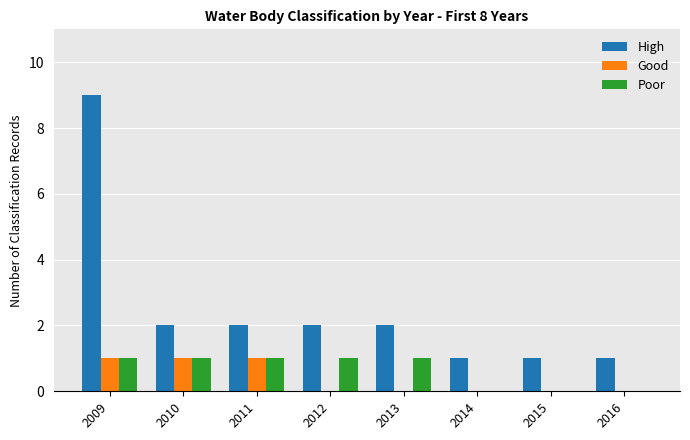

At which category is the sum across all series the highest?

2009